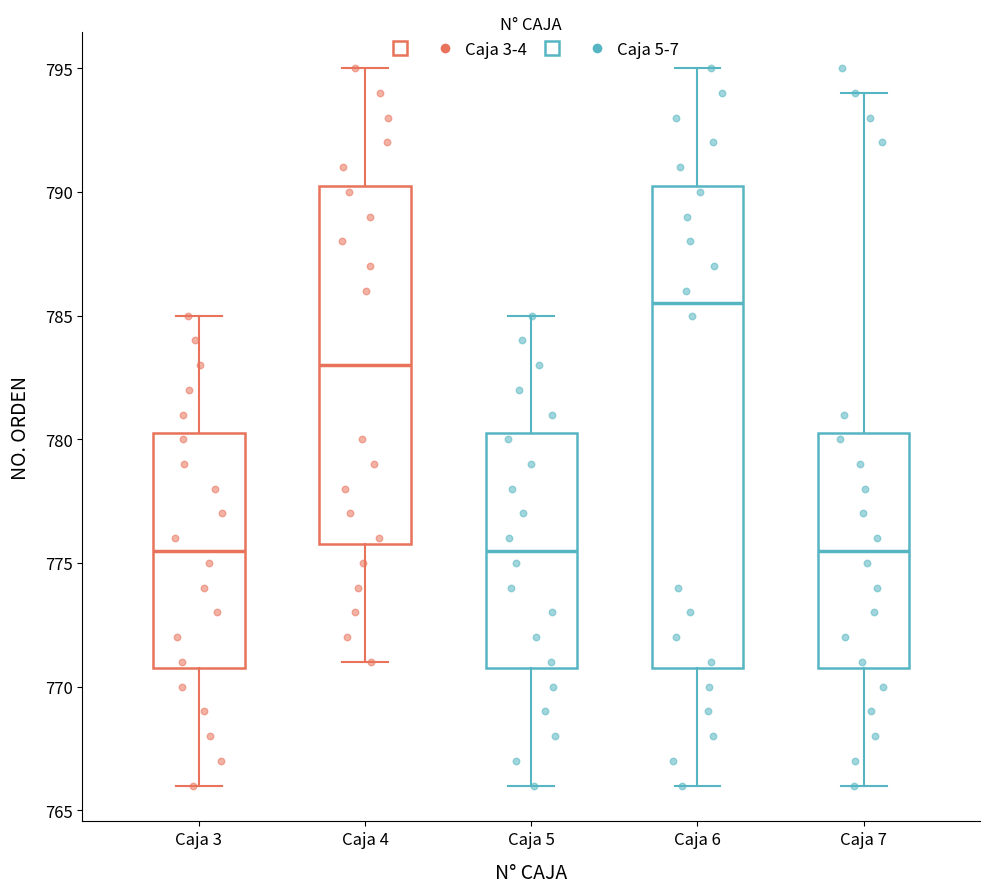

Reading left to right, read every box against the y-axis: the position of its median line, the range the box covers, and the ends of its whiskers. The values are not printed on the chart, so give them approximately, as read against the axis.

Caja 3: median 775.5, box 771.0 to 780.5, whiskers 766.0 to 785.0
Caja 4: median 783.0, box 776.0 to 790.5, whiskers 771.0 to 795.0
Caja 5: median 775.5, box 771.0 to 780.5, whiskers 766.0 to 785.0
Caja 6: median 785.5, box 771.0 to 790.5, whiskers 766.0 to 795.0
Caja 7: median 775.5, box 771.0 to 780.5, whiskers 766.0 to 794.0